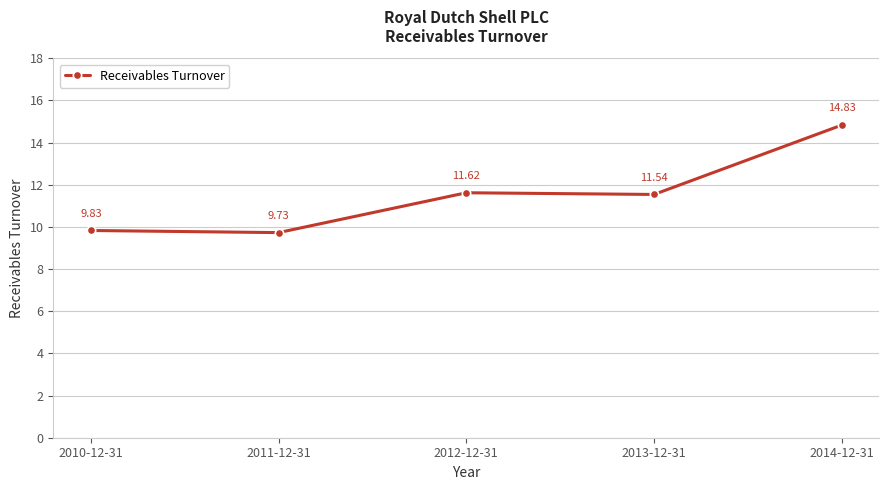

Approximately how many times larger is the value at 2014-12-31 compared to 2012-12-31?

1.3